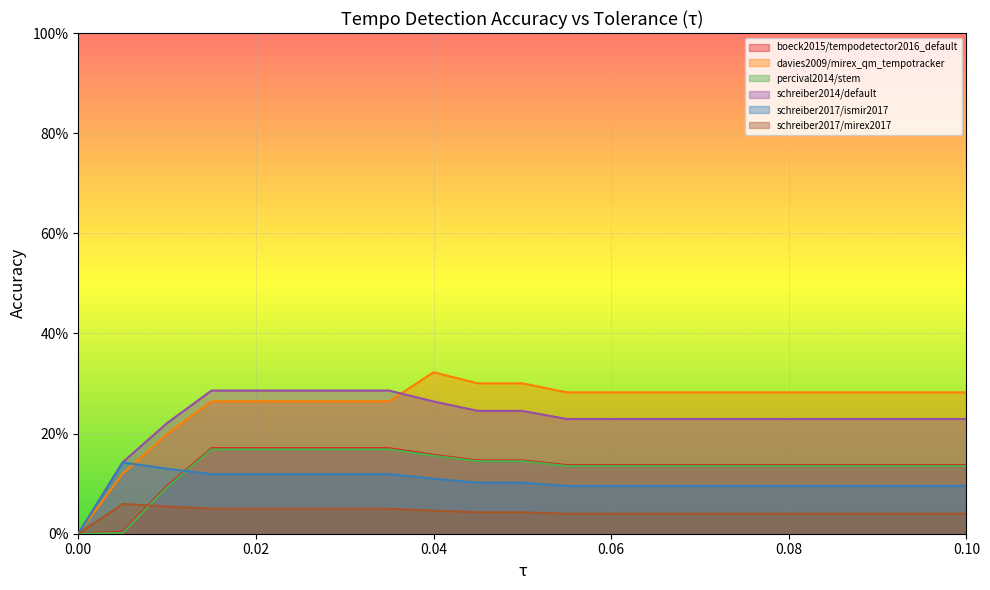

What is the label of the 10th point from the right?

0.055